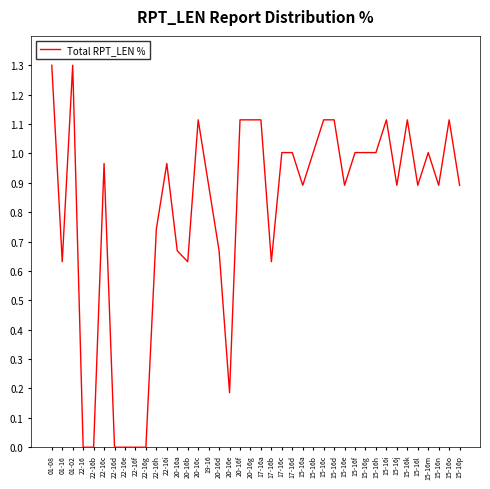

Where is the first local maximum?

01-02